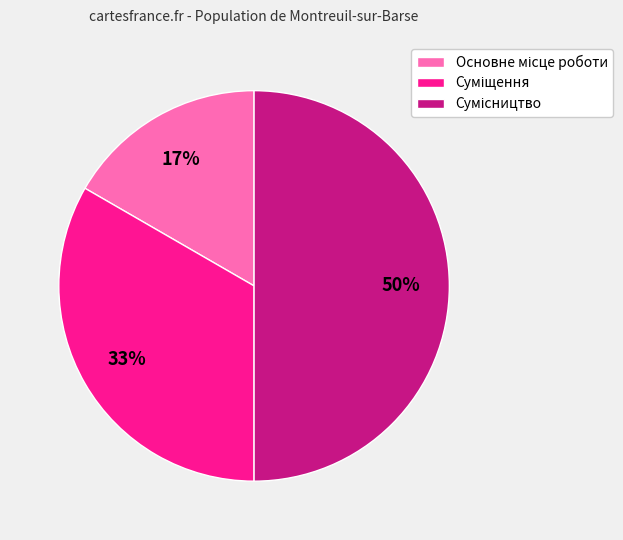

Count the number of slices in the pie.

3